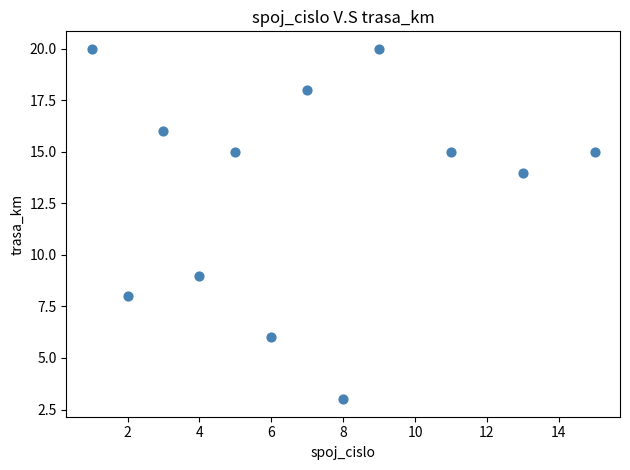

What Y value in the scatter plot is closest to 11?

9